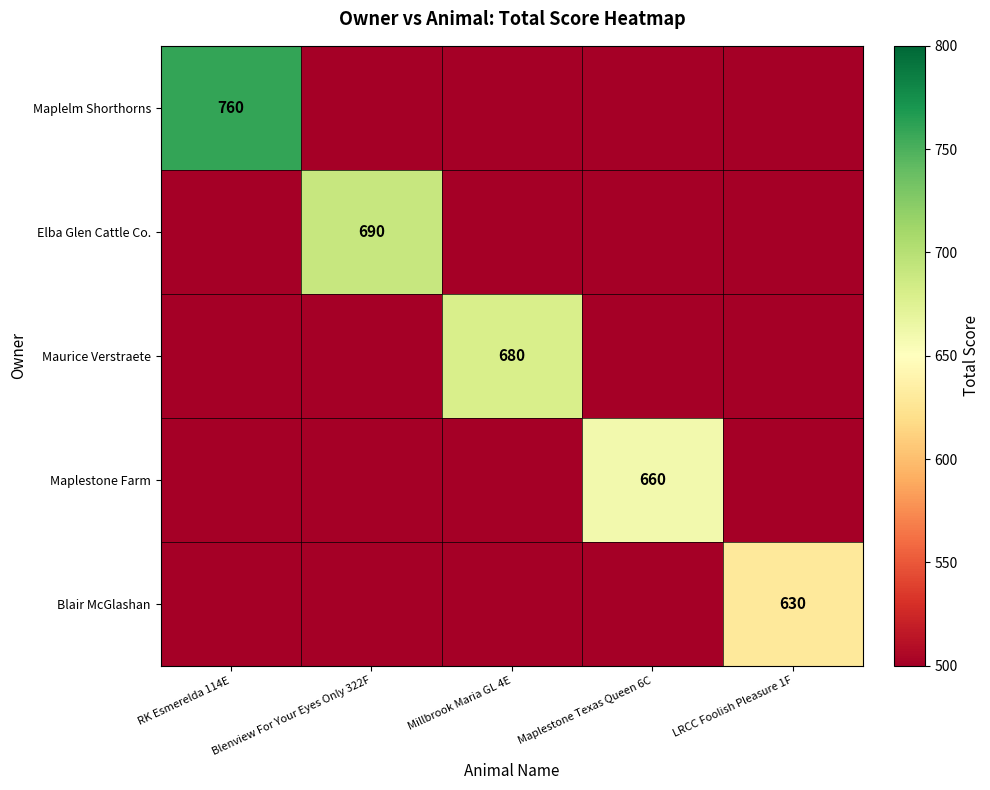

The Elba Glen Cattle Co. series shows 690 at Blenview For Your Eyes Only 322F. True or false?

True